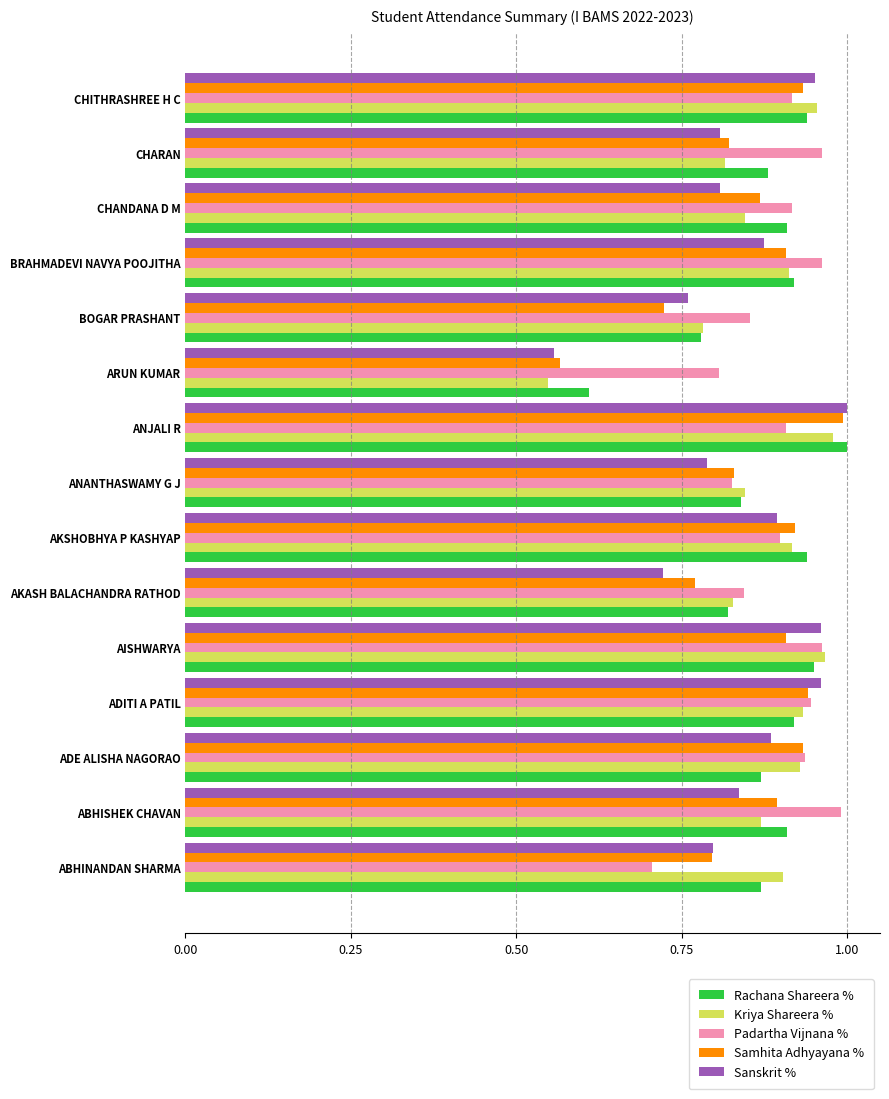

Rank the series by their average value, from lowest to highest.

Sanskrit %, Samhita Adhyayana %, Kriya Shareera %, Rachana Shareera %, Padartha Vijnana %